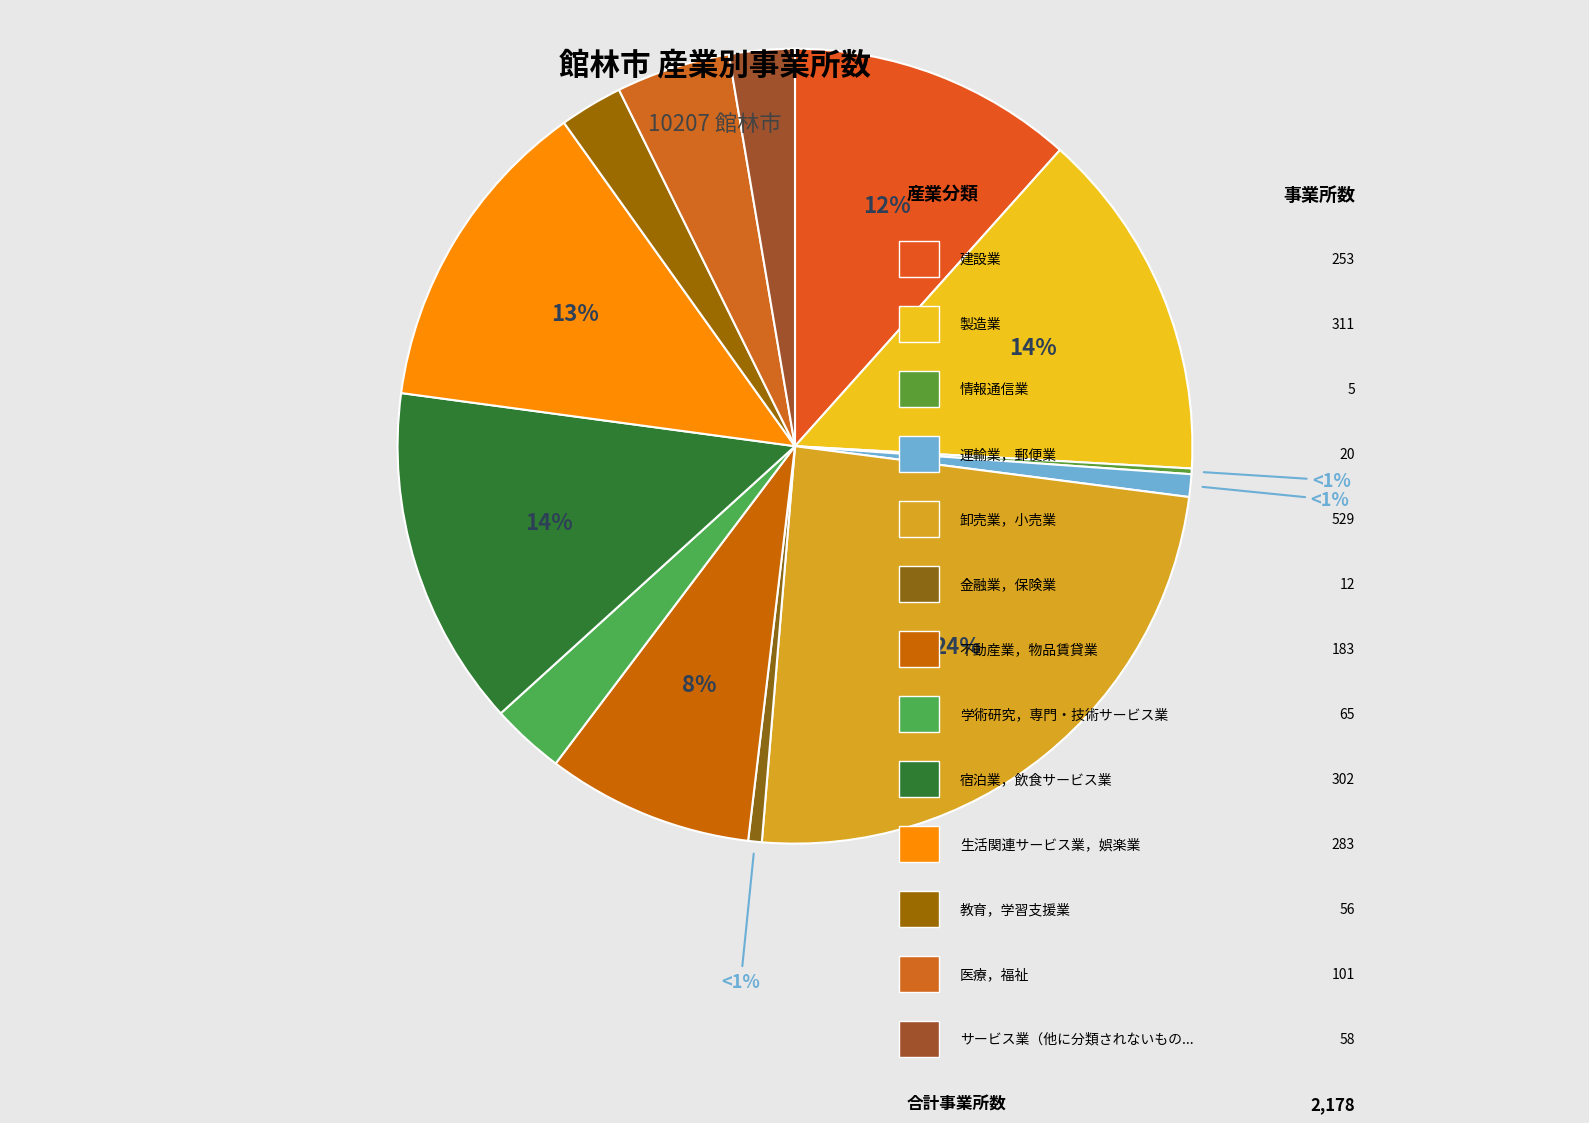

What is the change in value from L 学術研究，専門・技術サービス業 to O 教育，学習支援業?

-9